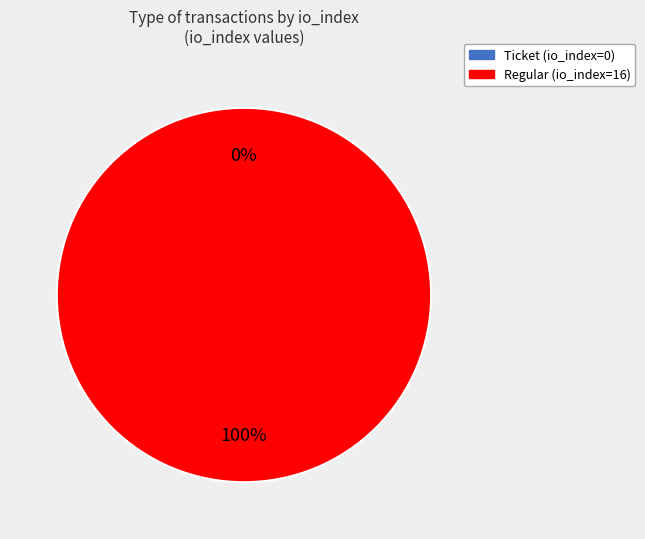

Is it true that Ticket (io_index=0) is 1% of the pie?

False